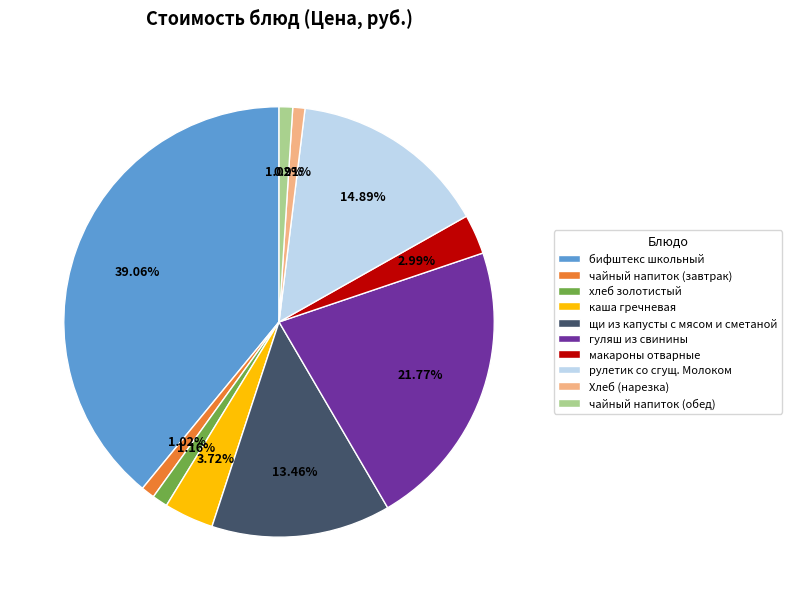

Which slice is the largest?

бифштекс школьный